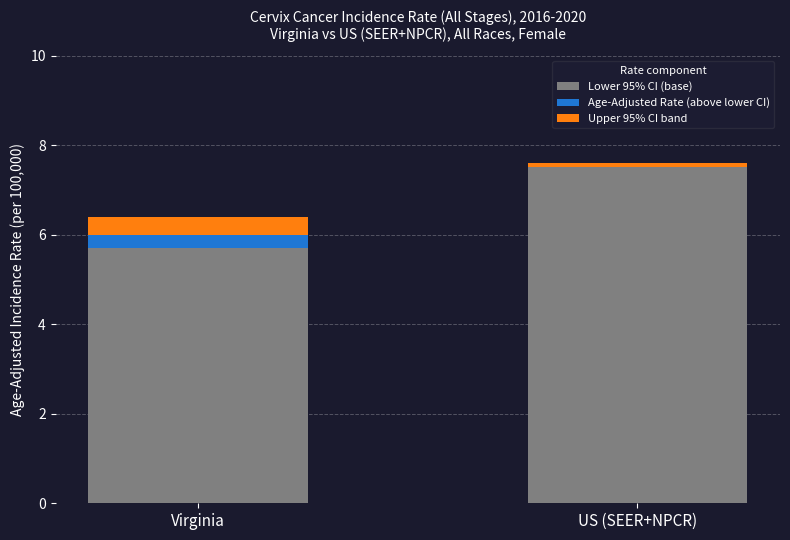

At which label does Lower 95% CI (base) reach its peak?

US (SEER+NPCR)